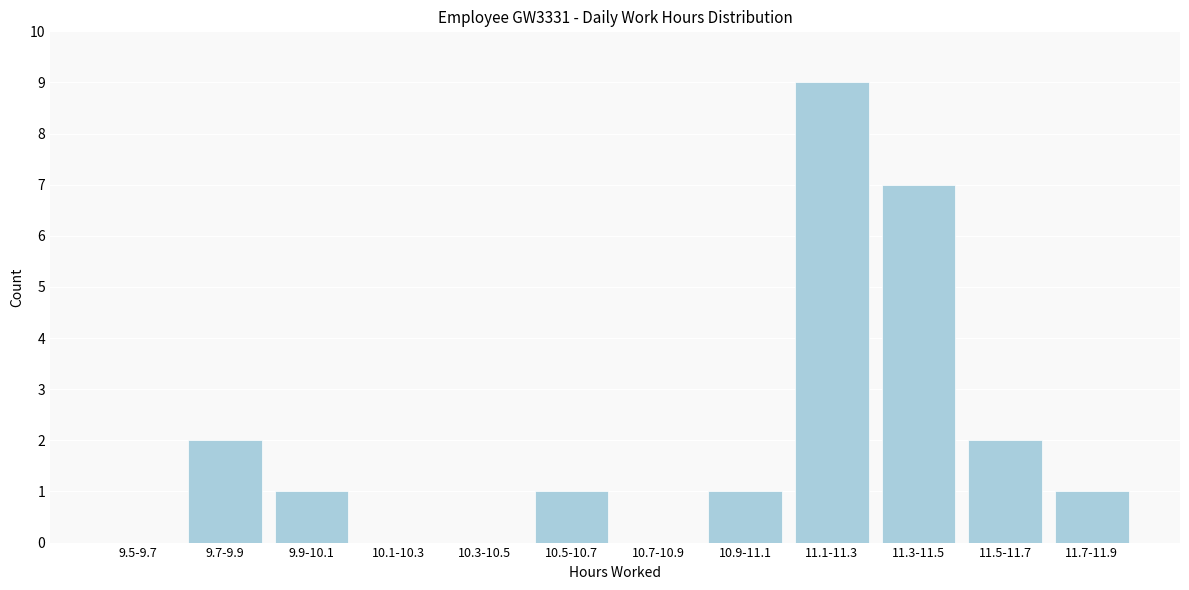

Reading right to left, list all the values displayed in this chart.

11.7-11.9=1	11.5-11.7=2	11.3-11.5=7	11.1-11.3=9	10.9-11.1=1	10.7-10.9=0	10.5-10.7=1	10.3-10.5=0	10.1-10.3=0	9.9-10.1=1	9.7-9.9=2	9.5-9.7=0